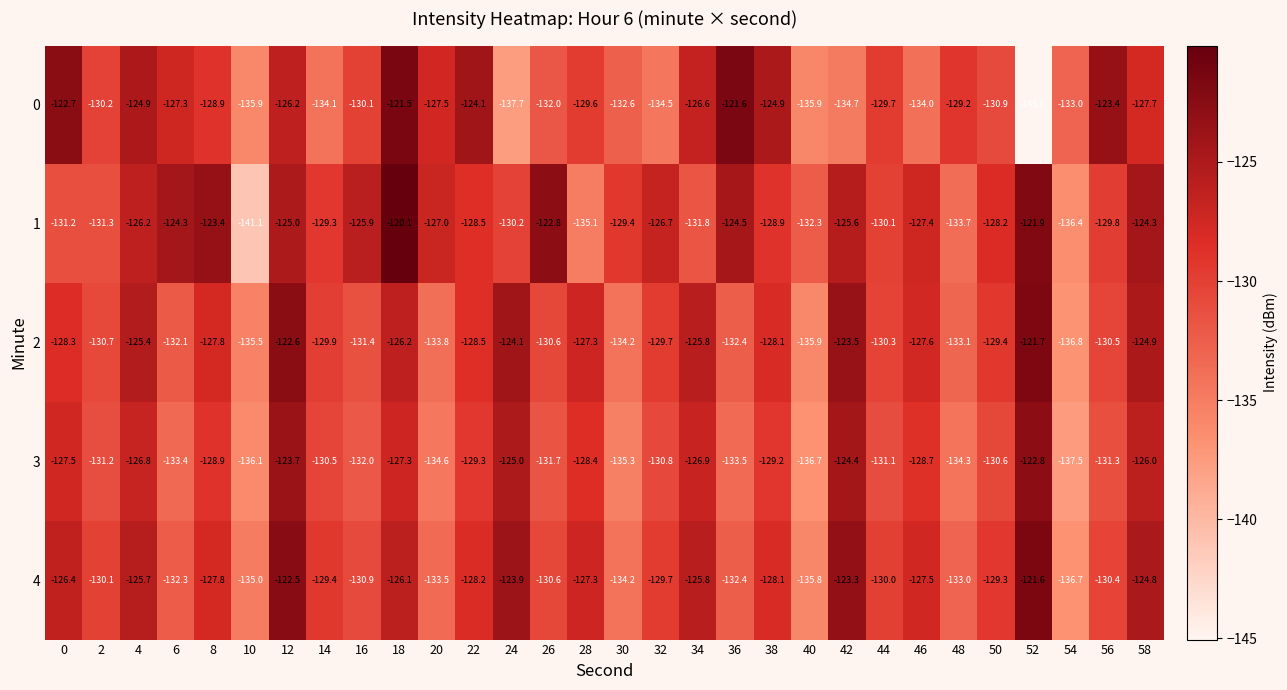

At how many categories does at least one series exceed -123?

6